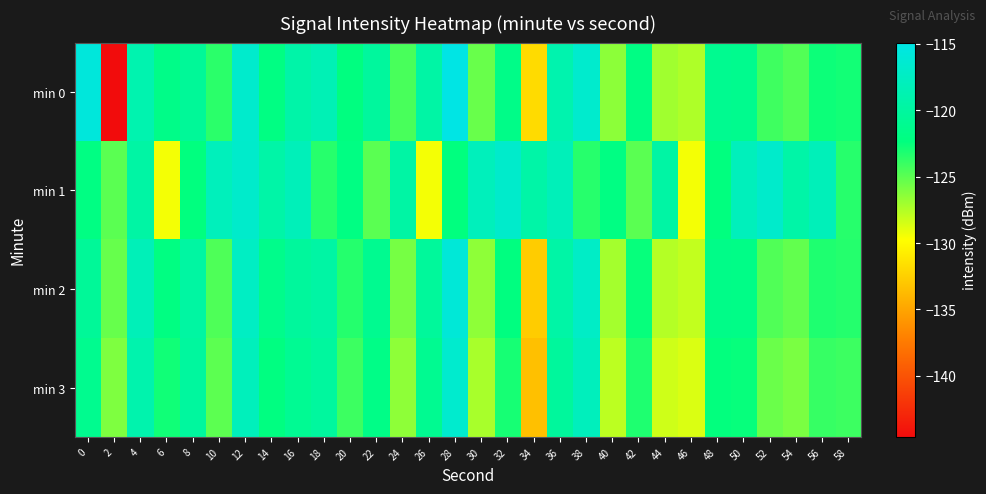

Which has a higher value, 18 or 30?

18